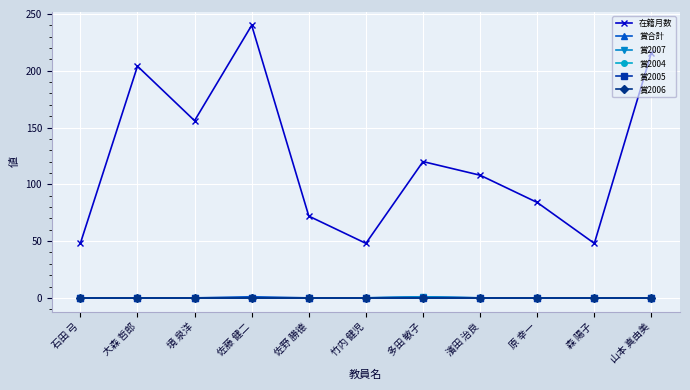

Is this an area chart (filled region under the line)?

No